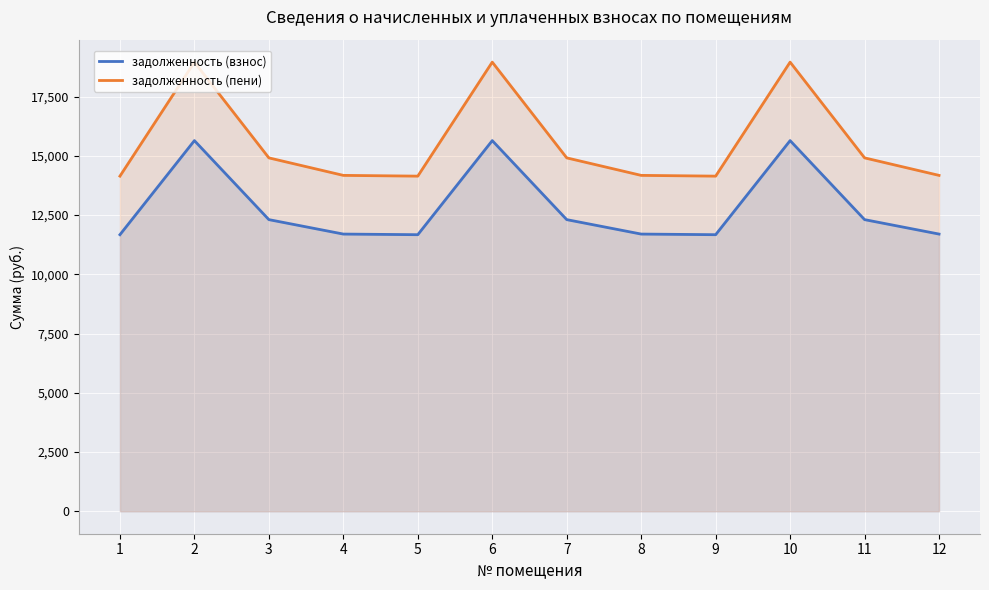

What value does the задолженность (взнос) series have at 12?

11700.5